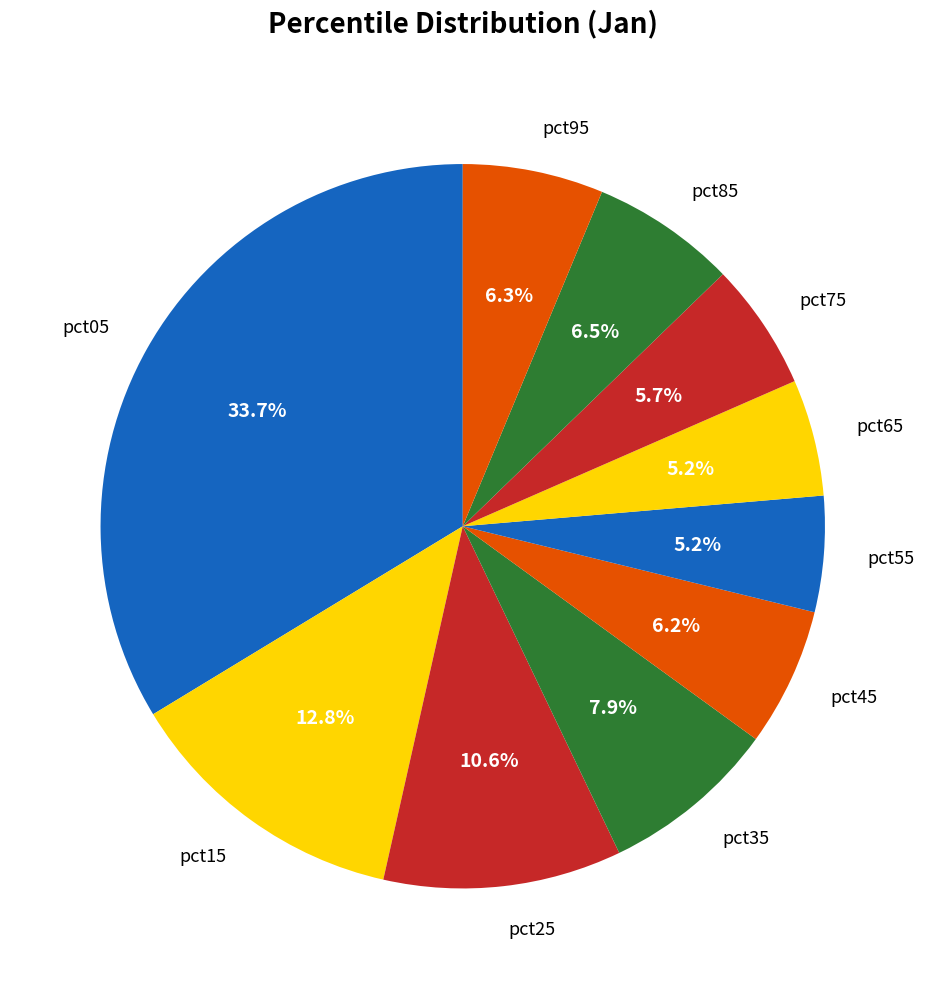

How many slices are in this pie chart?

10